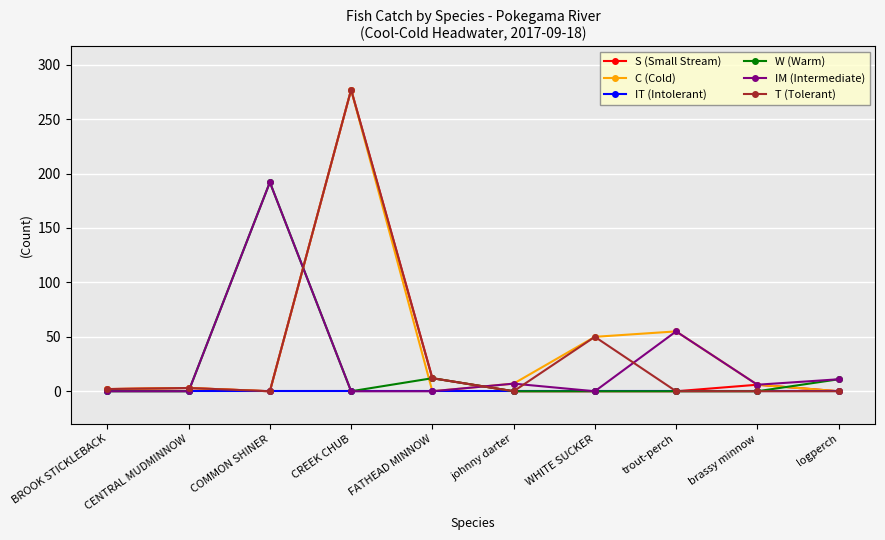

What is the total value across all series at BROOK STICKLEBACK?

6